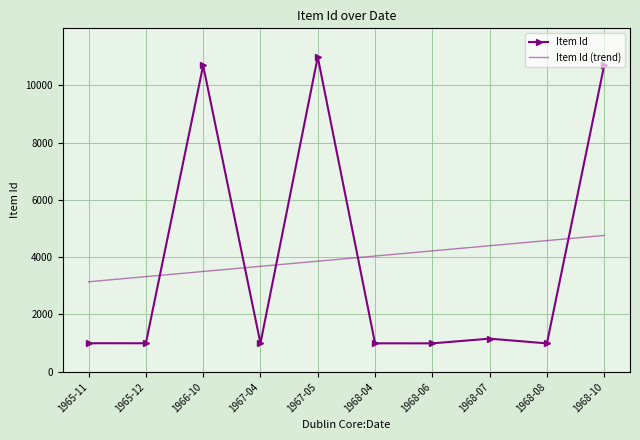

What is the maximum value shown in the chart?

10992.0